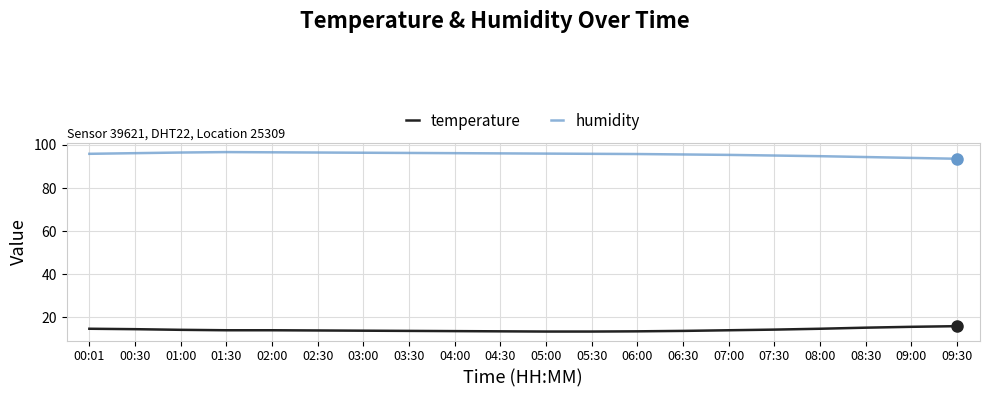

Rank the series at 06:00 from highest to lowest value.

humidity, temperature